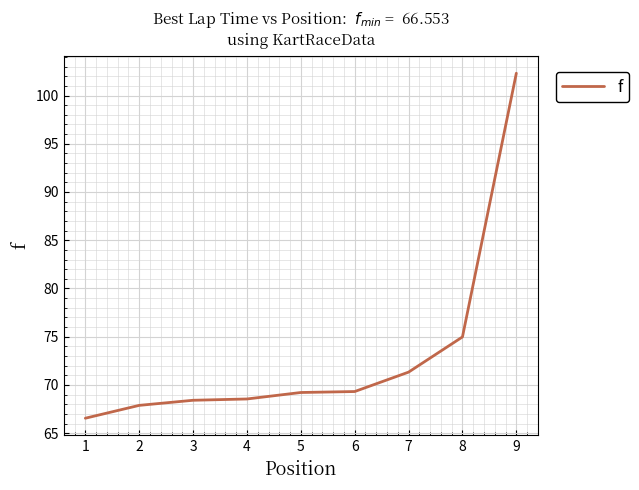

Which category has the lowest value across all series?

1